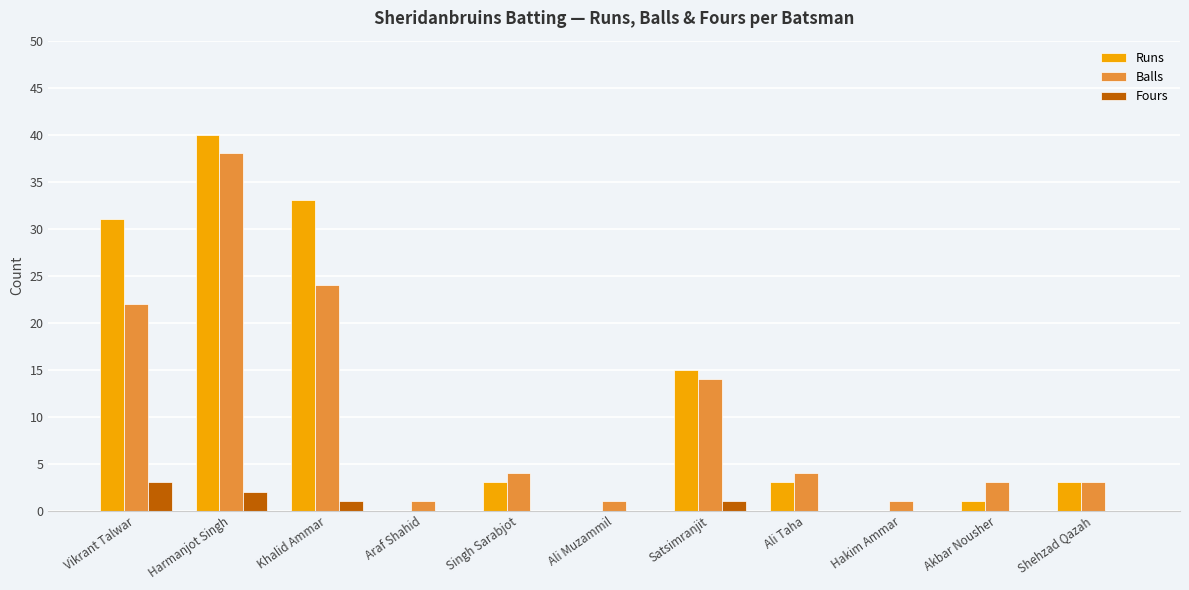

Which series has the largest range (max minus min)?

Runs